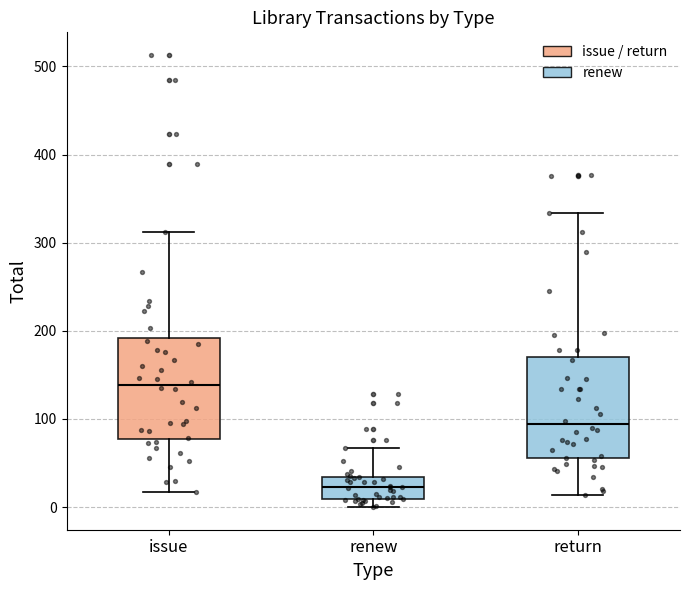

Reading left to right, transcribe this box plot: for each box, give where its median line is, the range the box spans, and where its two whiskers end, as read against the y-axis. The values are not printed on the chart, so give them approximately, as read against the axis.

issue: median 140, box 80 to 190, whiskers 20 to 310
renew: median 20, box 10 to 30, whiskers 0 to 70
return: median 90, box 60 to 170, whiskers 10 to 330